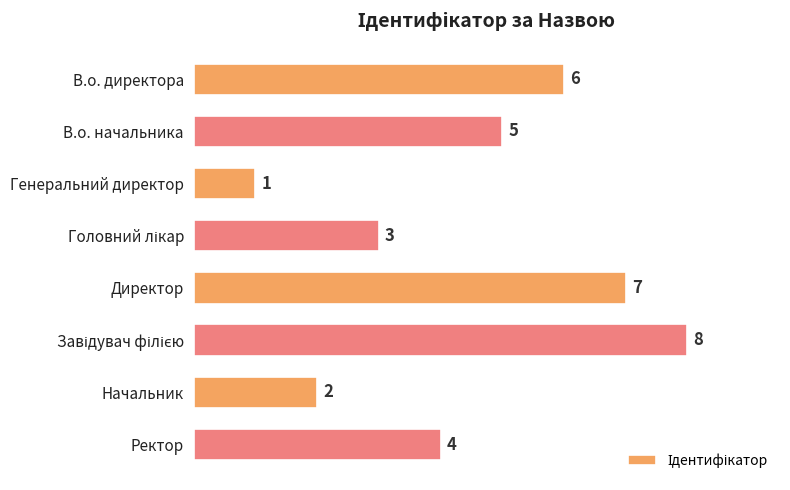

What is the label of the 5th bar from the top?

Директор